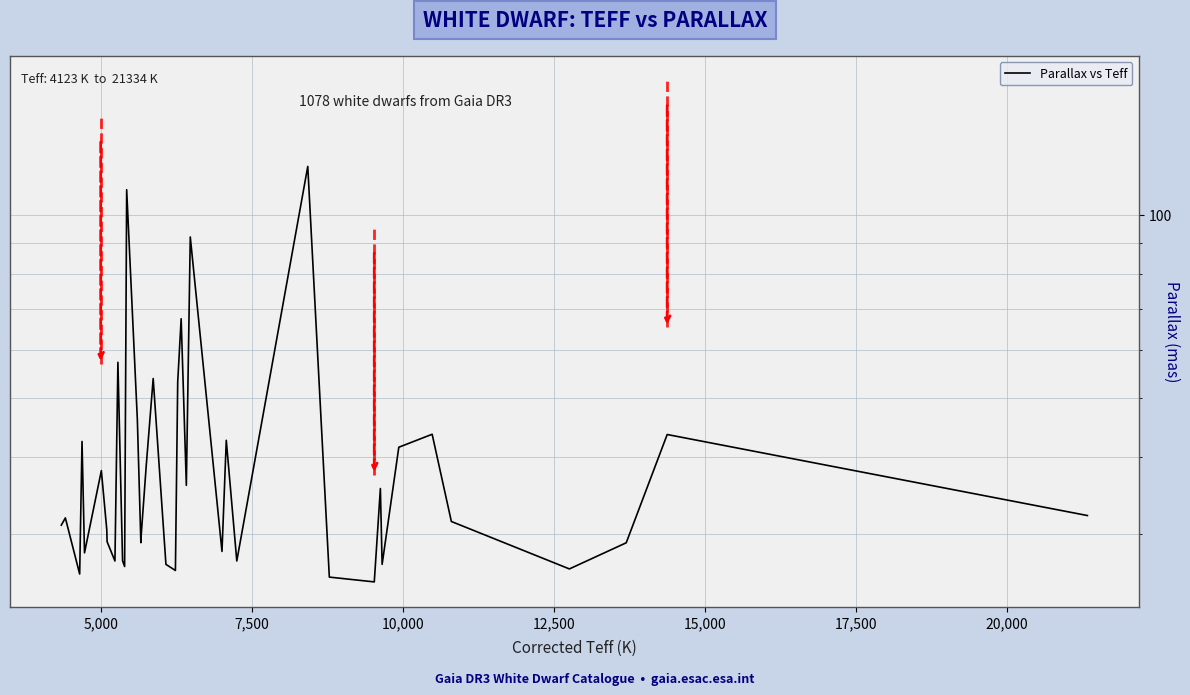

What is the value of the 19th point from the left?

26.7